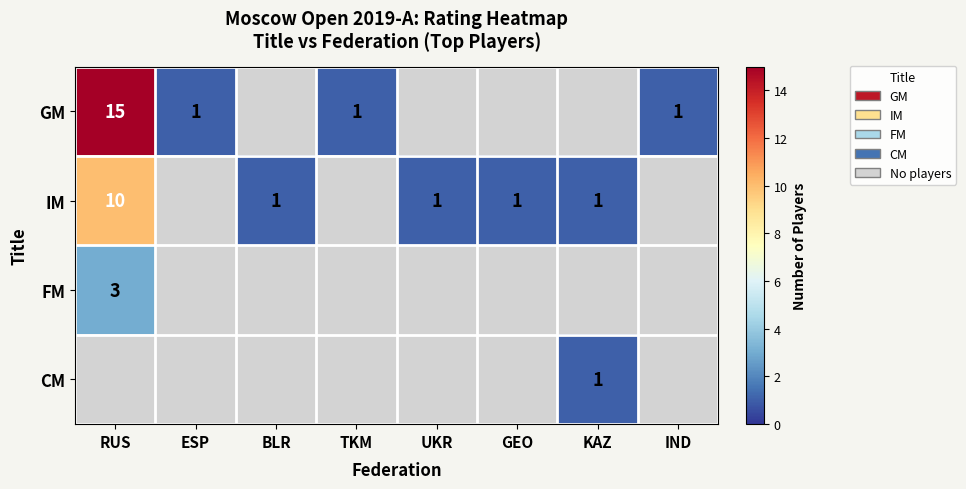

The IM series shows 1.5 at UKR. True or false?

False